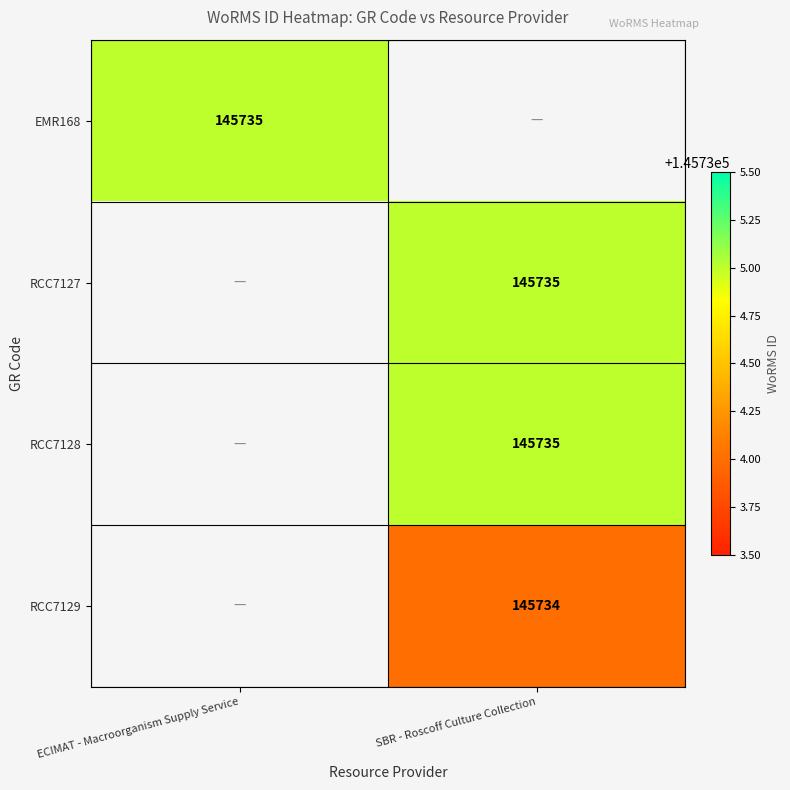

The RCC7127 series shows 145735 at SBR - Roscoff Culture Collection. True or false?

True